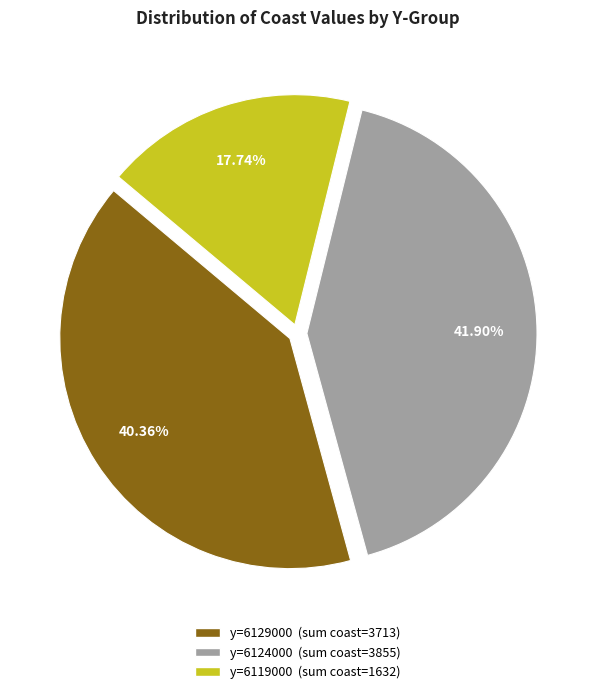

How many slices are in this pie chart?

3